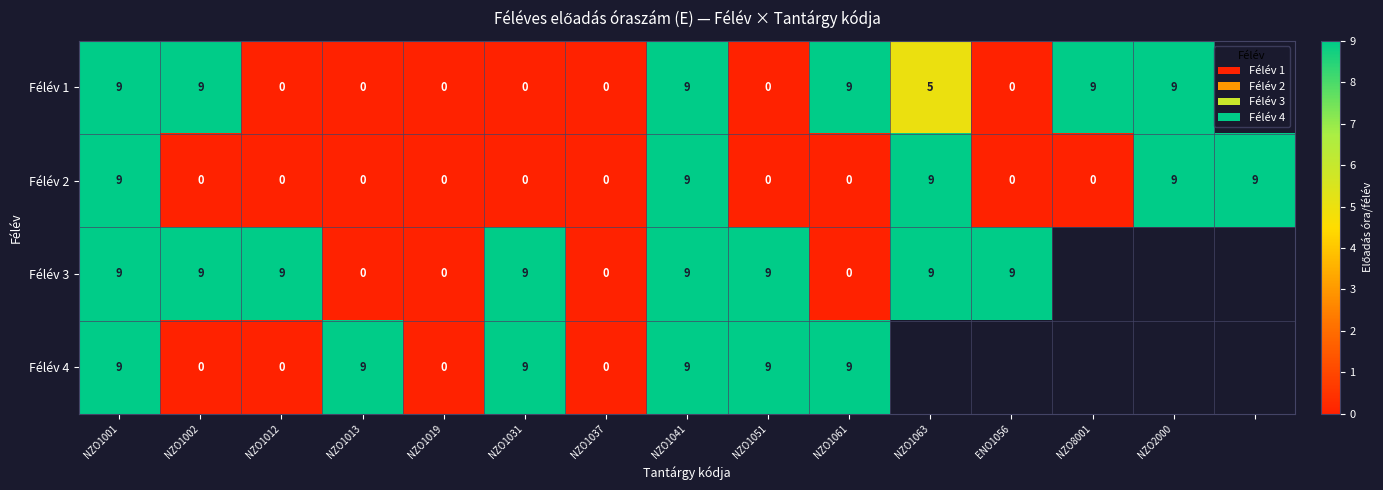

What is the total value across all series at NZO1041?

36